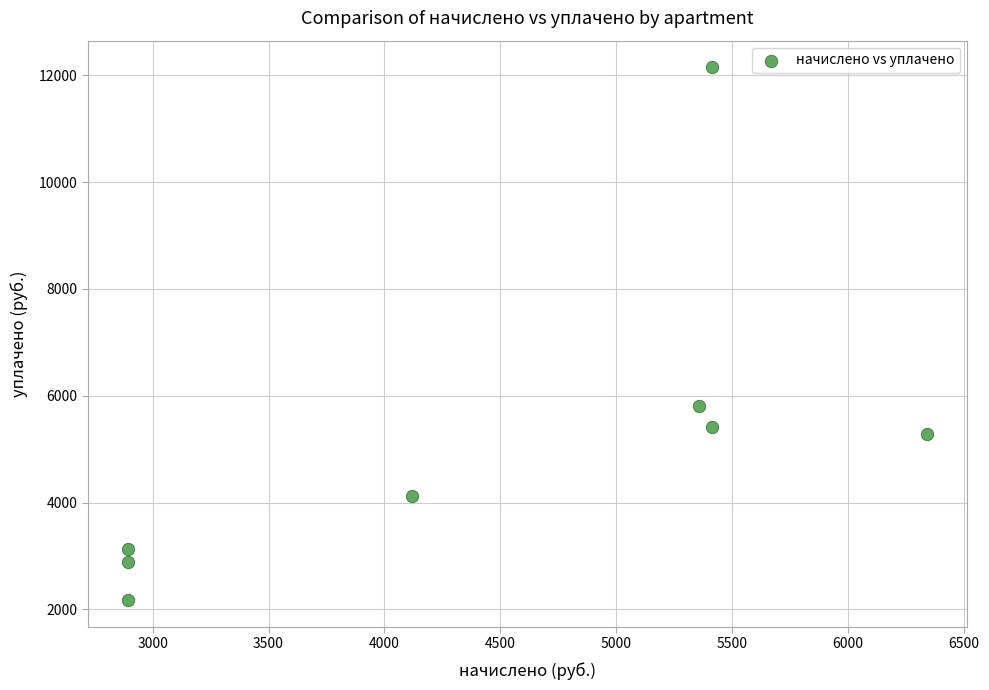

What is the average Y value?

5120.5